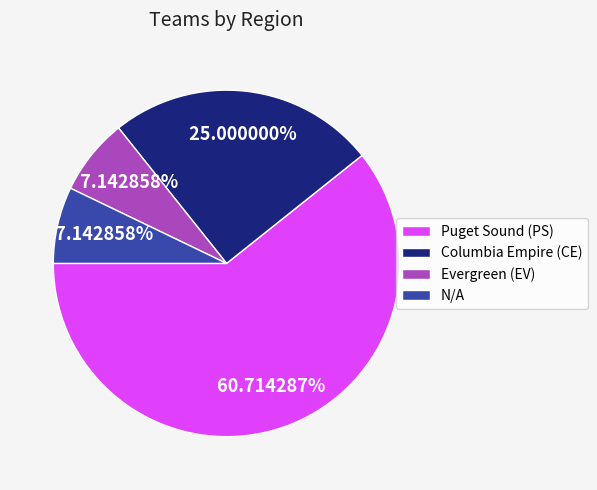

To the nearest percent, what is the difference between the largest and smallest slice percentages?

54%